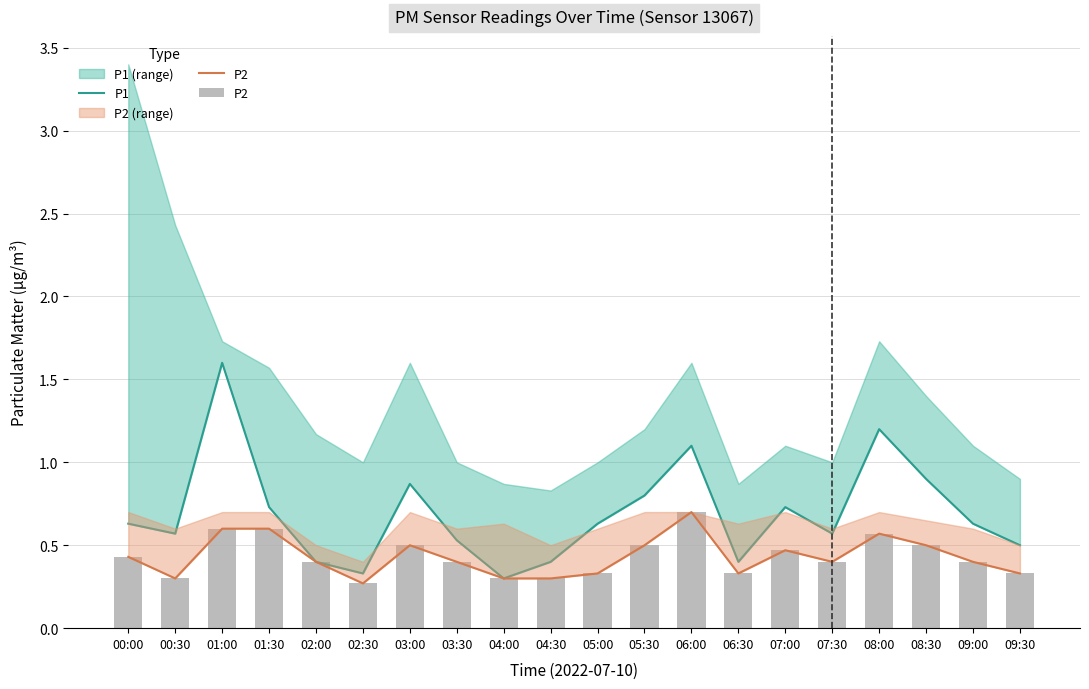

Which category has the highest value in the P2 series?

06:00